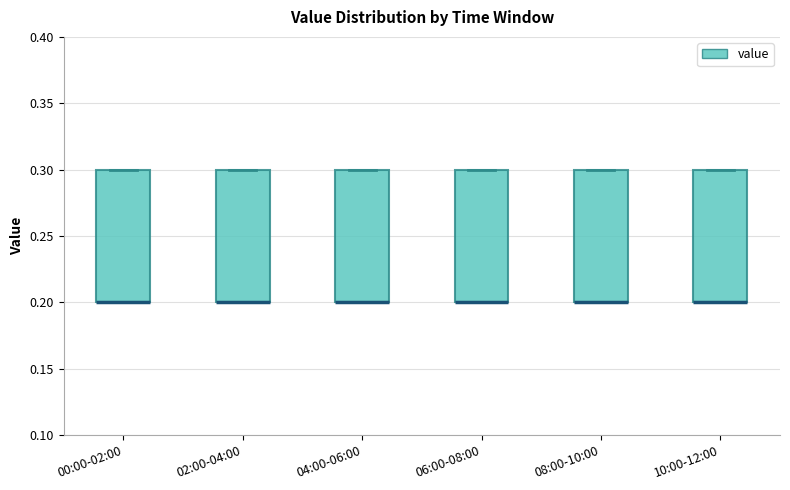

Reading left to right, transcribe this box plot: for each box, give where its median line is, the range the box spans, and where its two whiskers end, as read against the y-axis. The values are not printed on the chart, so give them approximately, as read against the axis.

00:00-02:00: median 0.2 (drawn on the box's lower edge), box 0.2 to 0.3, whiskers 0.2 to 0.3
02:00-04:00: median 0.2 (drawn on the box's lower edge), box 0.2 to 0.3, whiskers 0.2 to 0.3
04:00-06:00: median 0.2 (drawn on the box's lower edge), box 0.2 to 0.3, whiskers 0.2 to 0.3
06:00-08:00: median 0.2 (drawn on the box's lower edge), box 0.2 to 0.3, whiskers 0.2 to 0.3
08:00-10:00: median 0.2 (drawn on the box's lower edge), box 0.2 to 0.3, whiskers 0.2 to 0.3
10:00-12:00: median 0.2 (drawn on the box's lower edge), box 0.2 to 0.3, whiskers 0.2 to 0.3